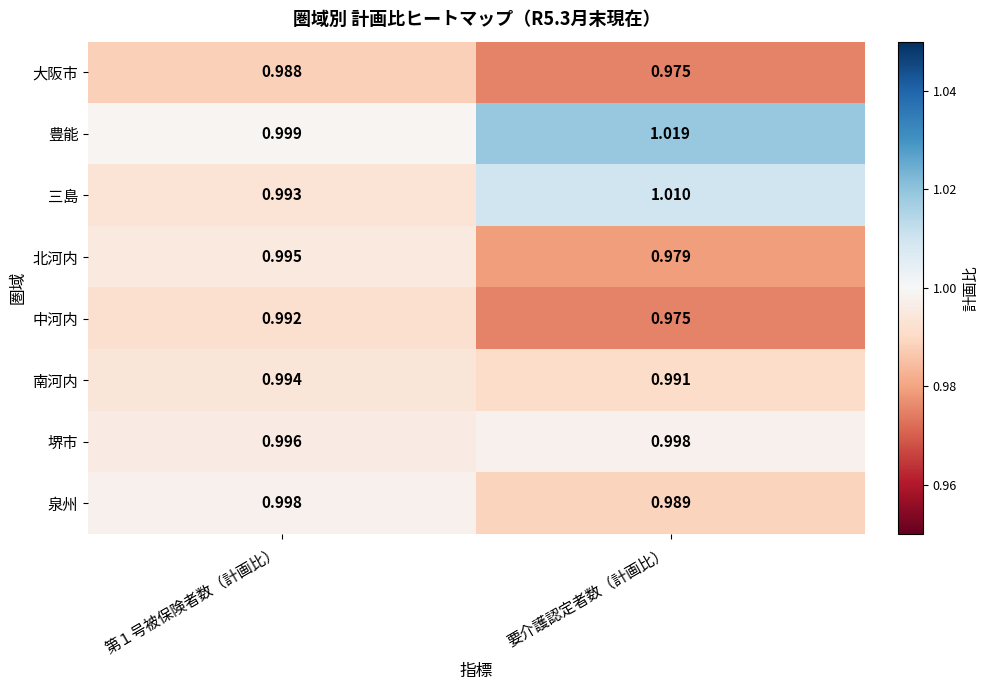

Rank the series at 第１号被保険者数（計画比） from highest to lowest value.

豊能, 泉州, 堺市, 北河内, 南河内, 三島, 中河内, 大阪市